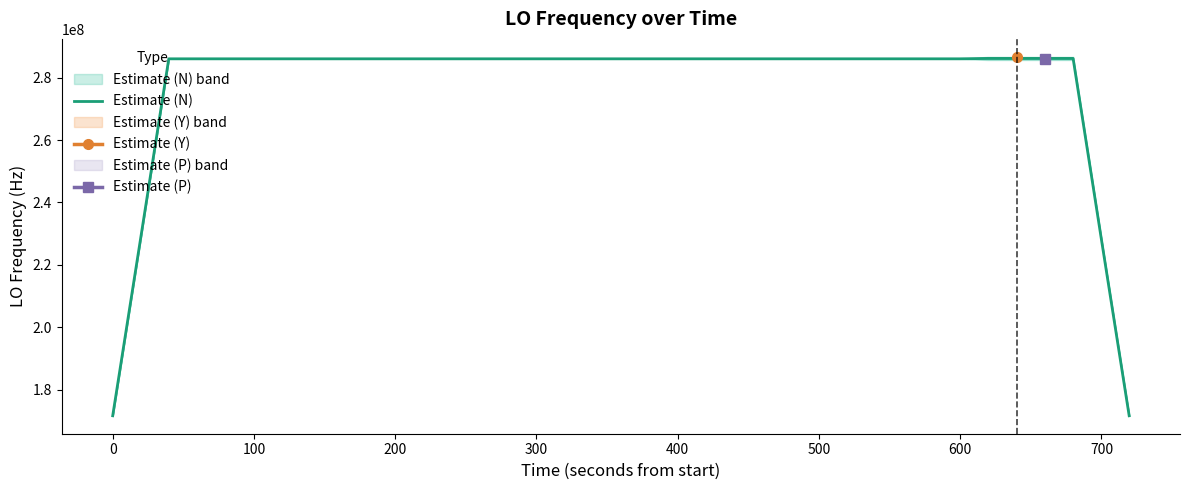

What is the highest value of the Estimate (N) series?

286174143.0